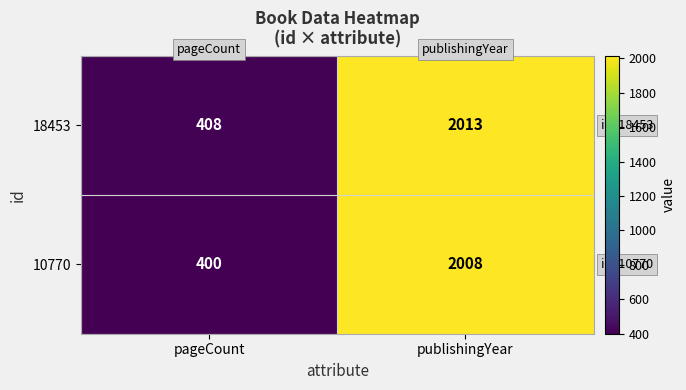

What is the total value across all series at pageCount?

808